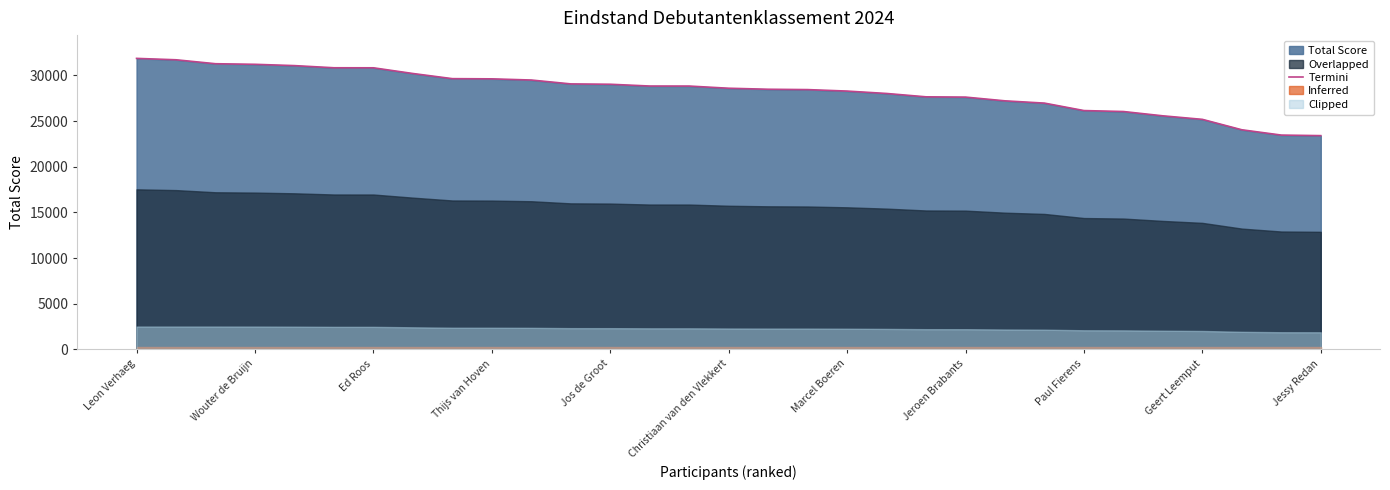

True or false: the data has more than 2 interior local peaks.

False